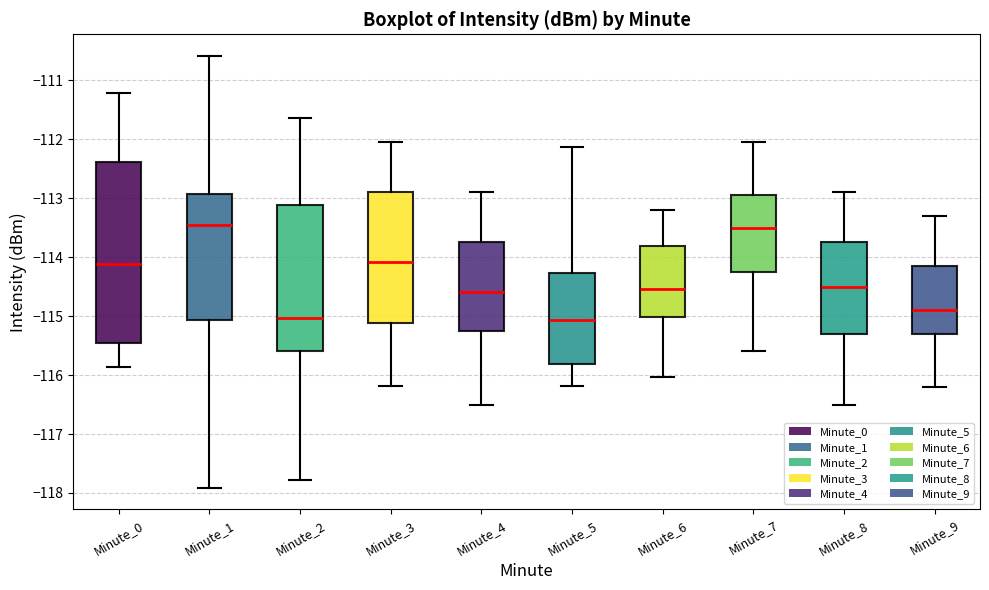

Where does the median line of the box for Minute_8 sit on the y-axis? The values are not printed on the chart, so give them approximately, as read against the axis.

-114.5